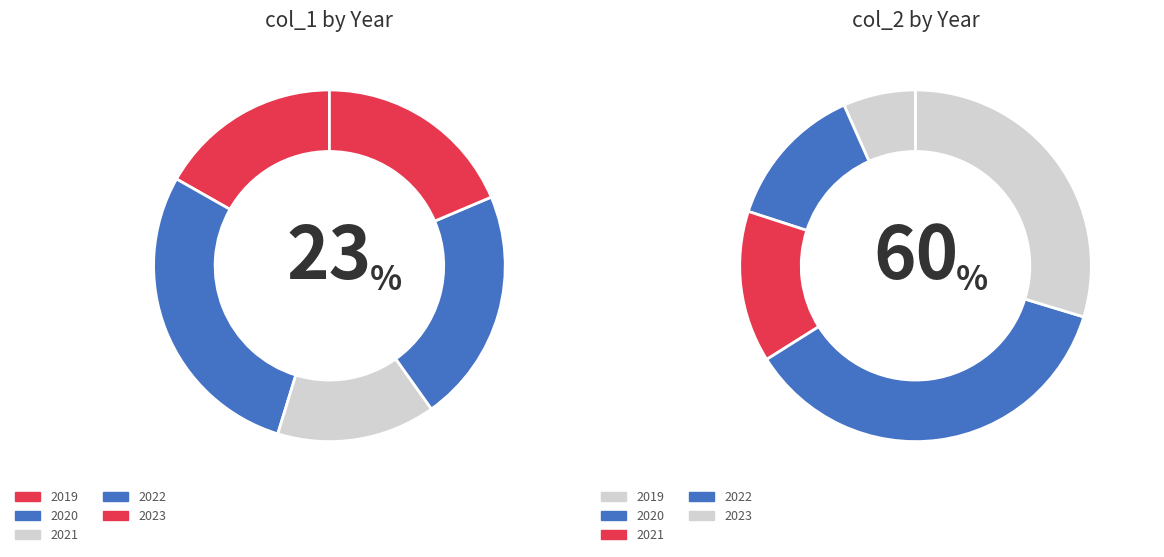

Is the sum of 2 and 3 greater than half?

No